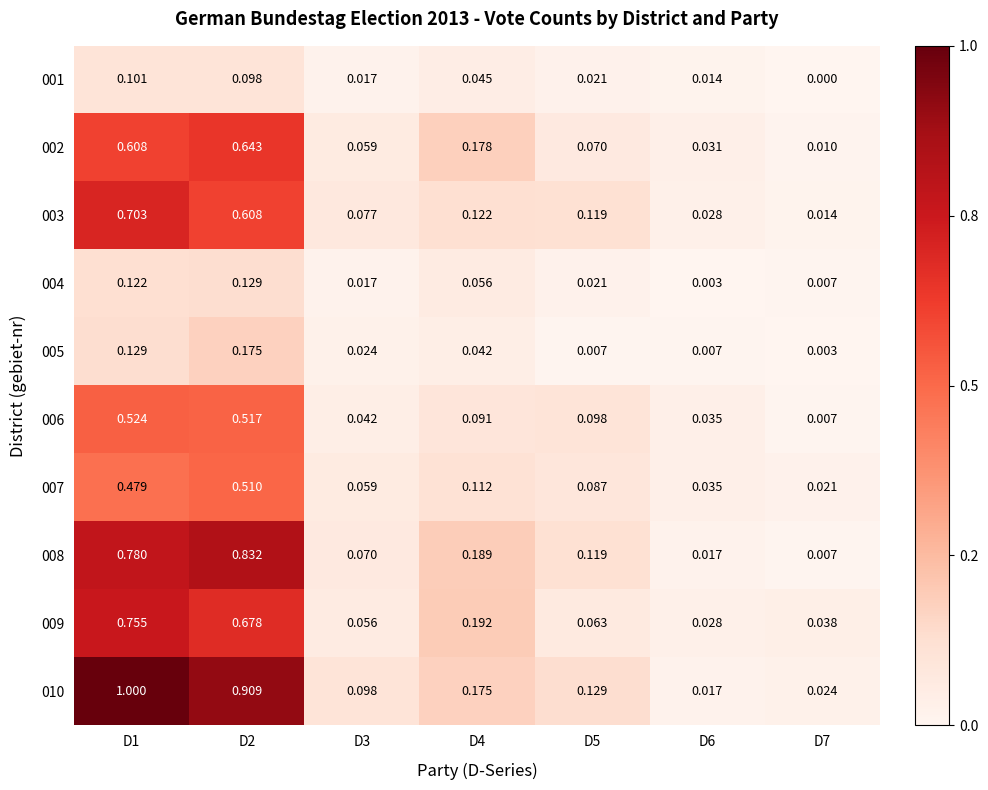

Count the number of categories in the chart.

7